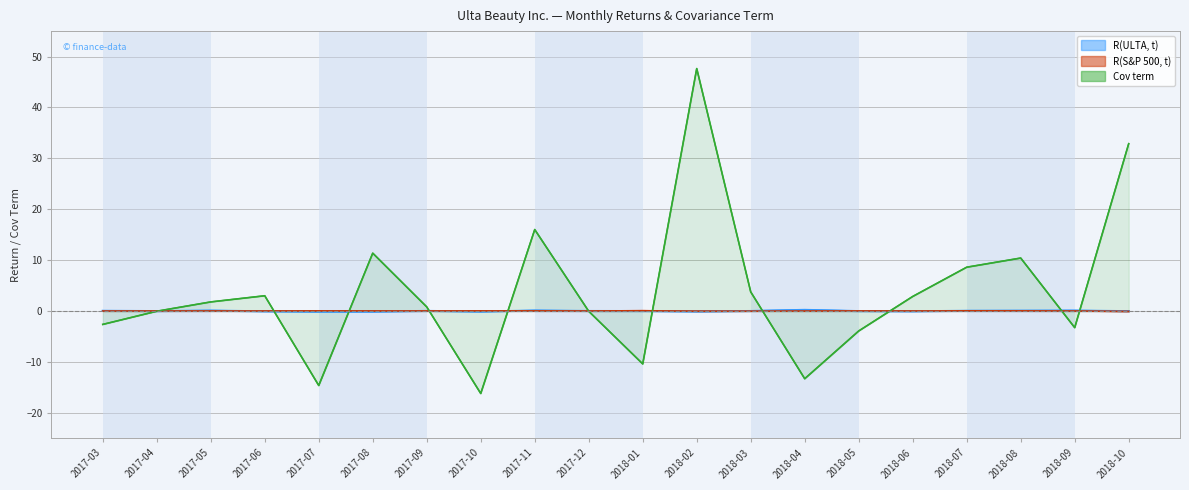

The value of Cov term at 2018-03 is 3.8. True or false?

True